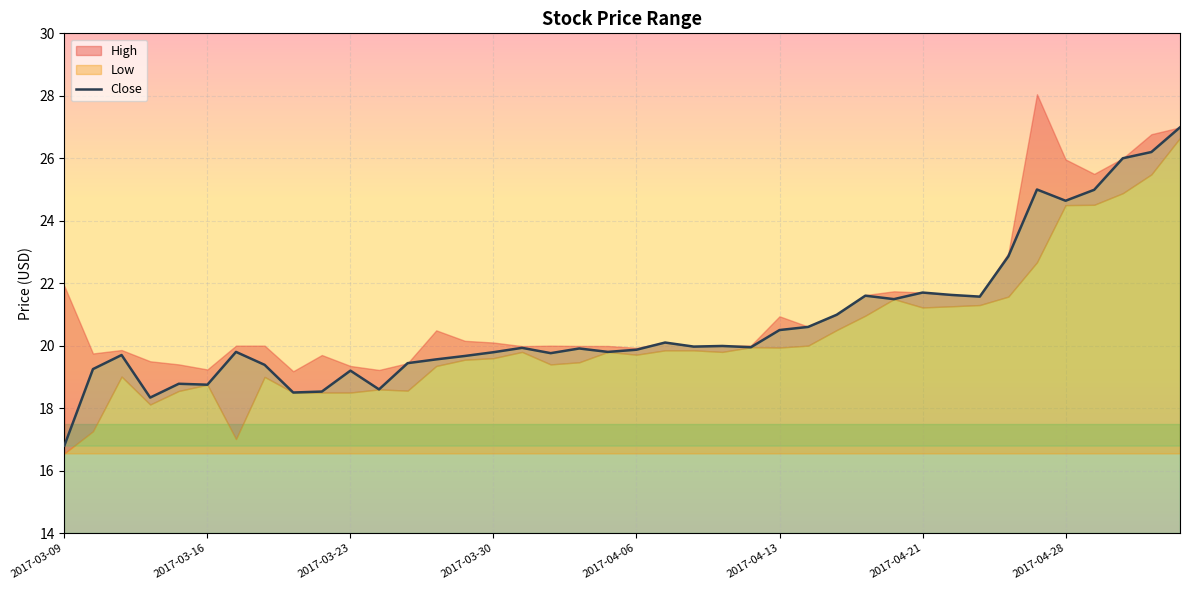

What is the change in value from 17 to 34?

+5.2